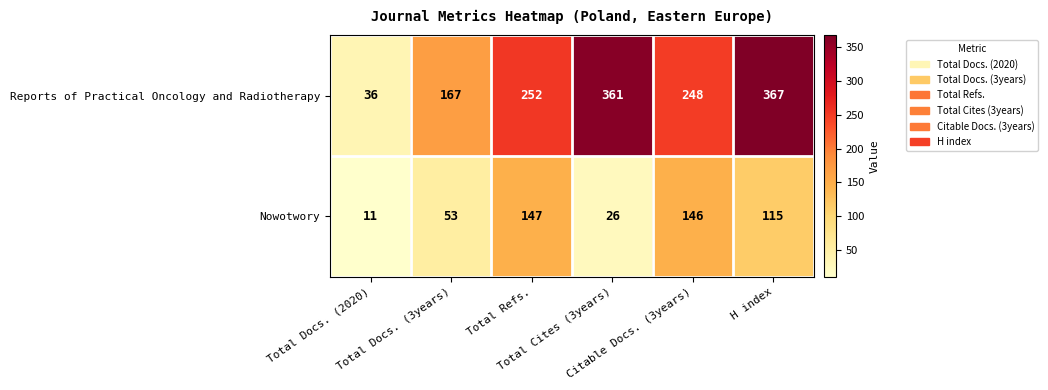

Which series has the largest range (max minus min)?

Reports of Practical Oncology and Radiotherapy